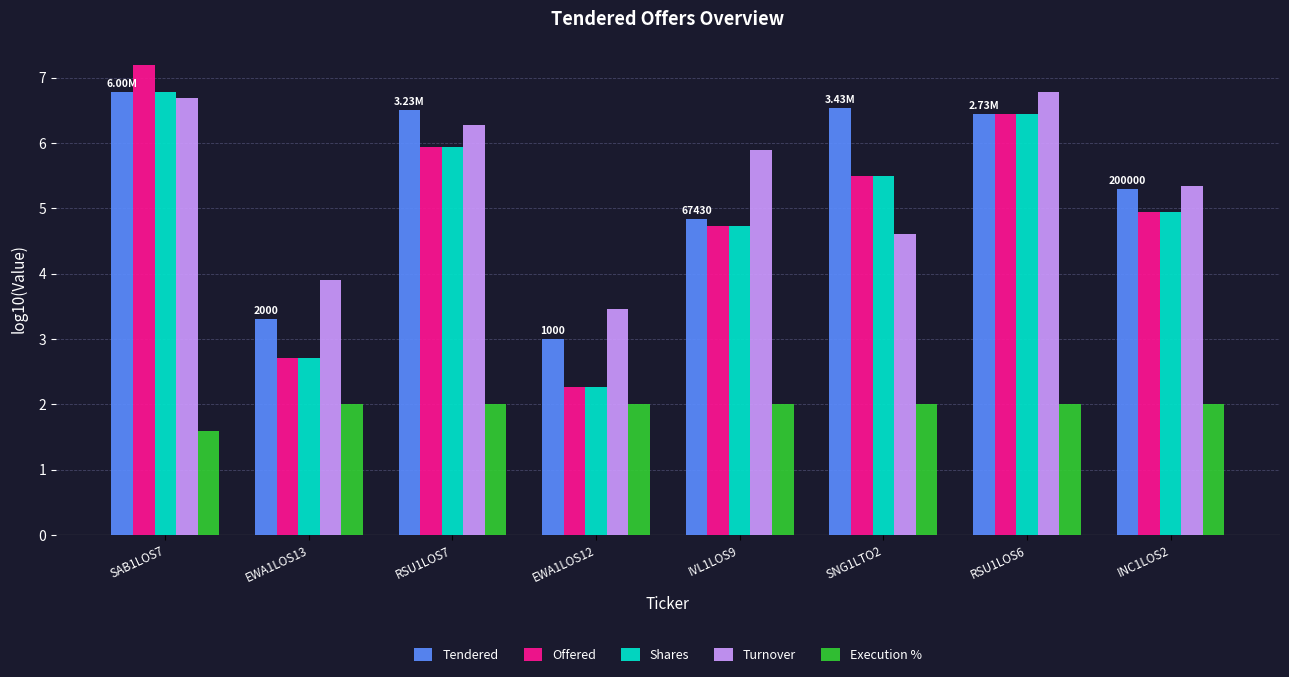

Which series has the largest range (max minus min)?

Offered